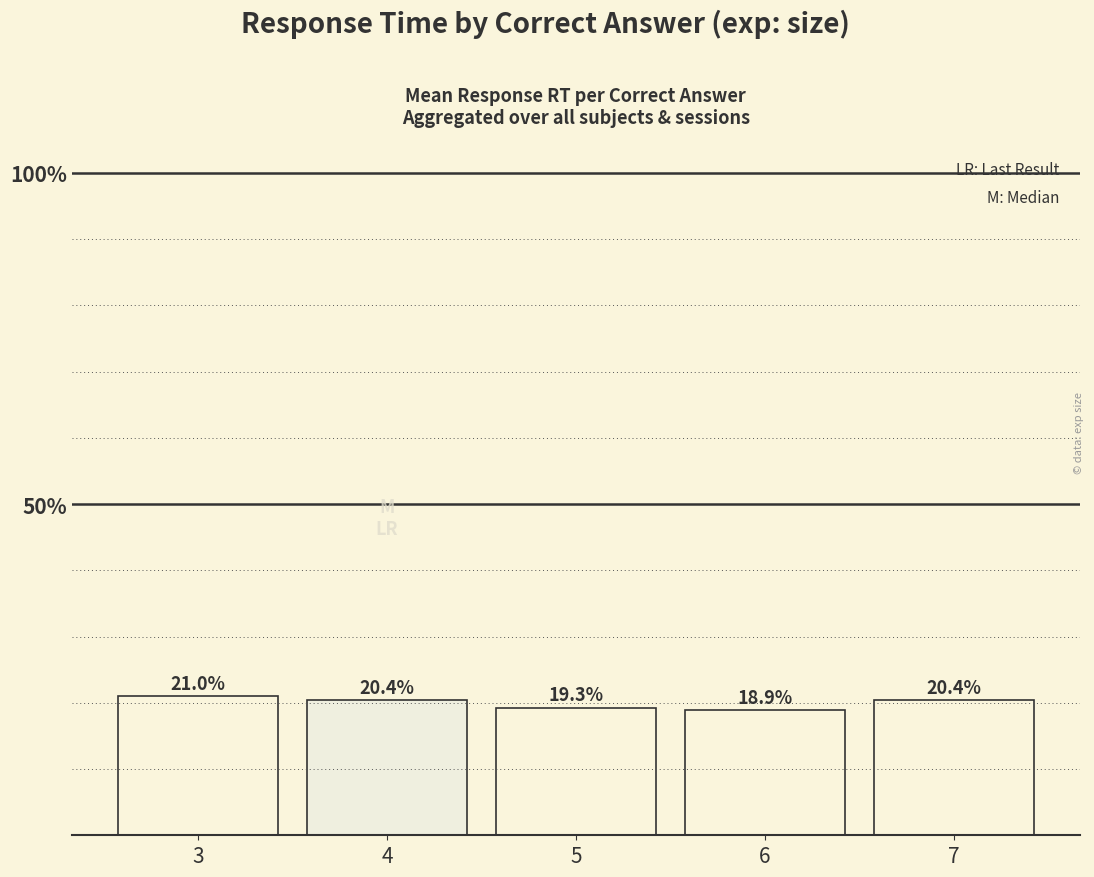

Where is the data nearest to the value 0?

6